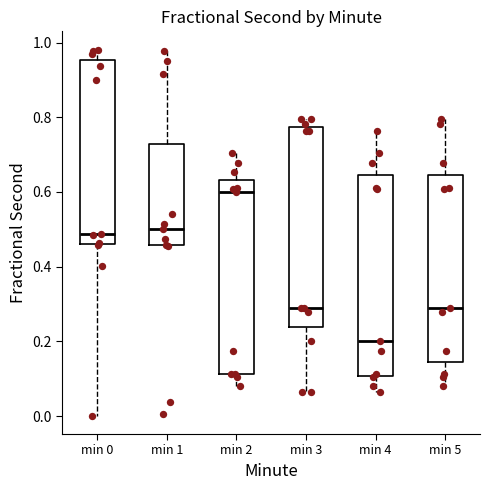

Reading left to right, transcribe this box plot: for each box, give where its median line is, the range the box spans, and where its two whiskers end, as read against the y-axis. The values are not printed on the chart, so give them approximately, as read against the axis.

min 0: median 0.48, box 0.46 to 0.96, whiskers 0.00 to 0.98
min 1: median 0.50, box 0.46 to 0.72, whiskers 0.46 to 0.98
min 2: median 0.60, box 0.12 to 0.64, whiskers 0.08 to 0.70
min 3: median 0.28, box 0.24 to 0.78, whiskers 0.06 to 0.80
min 4: median 0.20, box 0.10 to 0.64, whiskers 0.06 to 0.76
min 5: median 0.28, box 0.14 to 0.64, whiskers 0.08 to 0.80